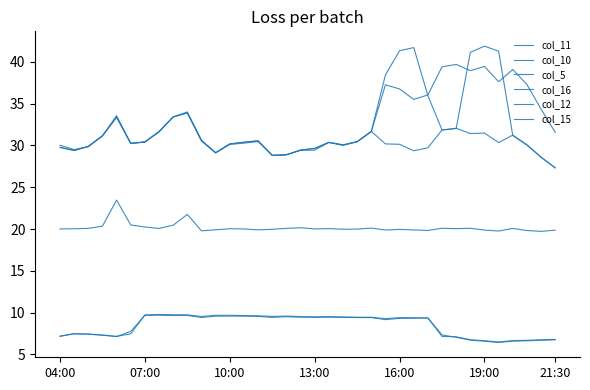

True or false: col_15 and col_5 cross at least once.

False